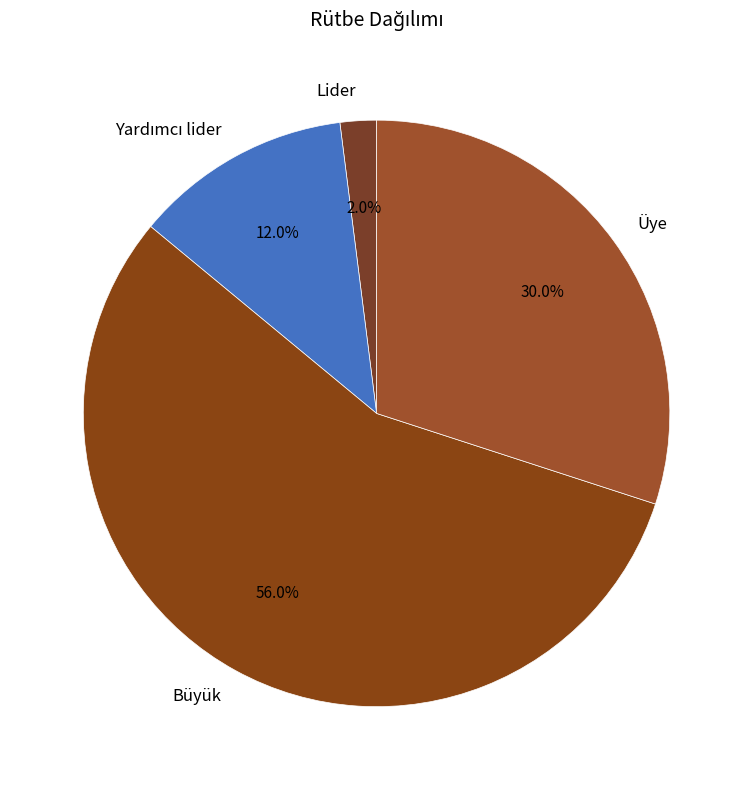

Between Lider and Üye, which is larger?

Üye